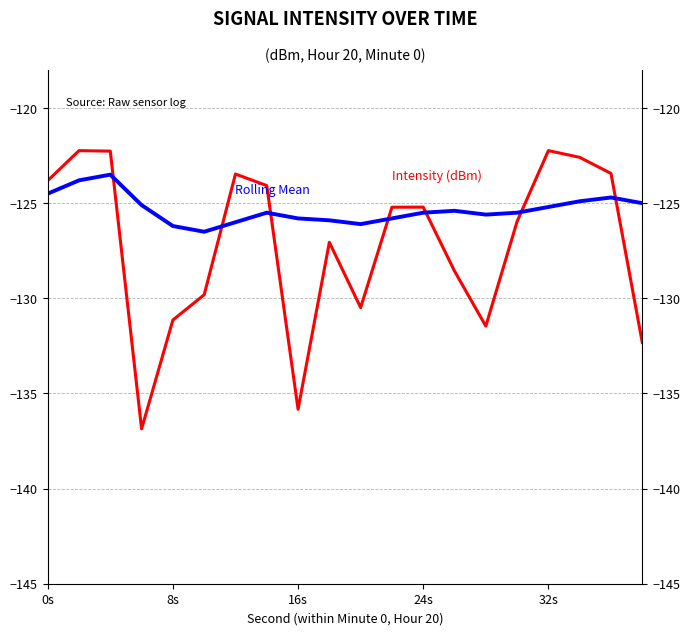

Does the chart display data point markers on the line(s)?

No